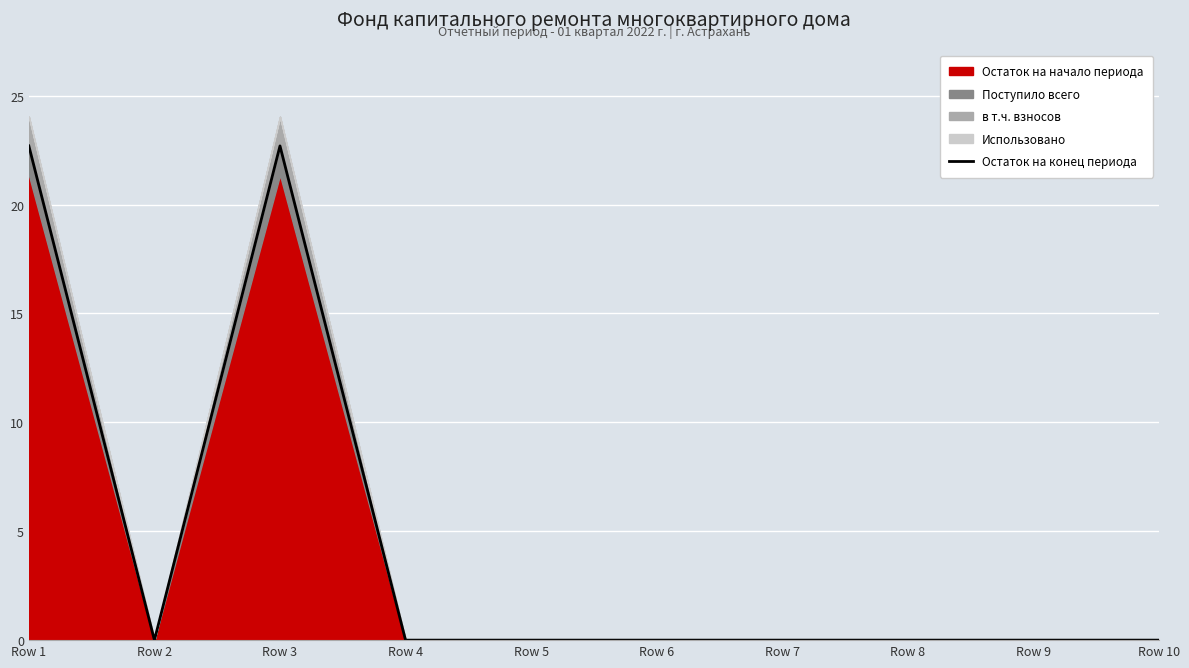

What is the average value?

4.5